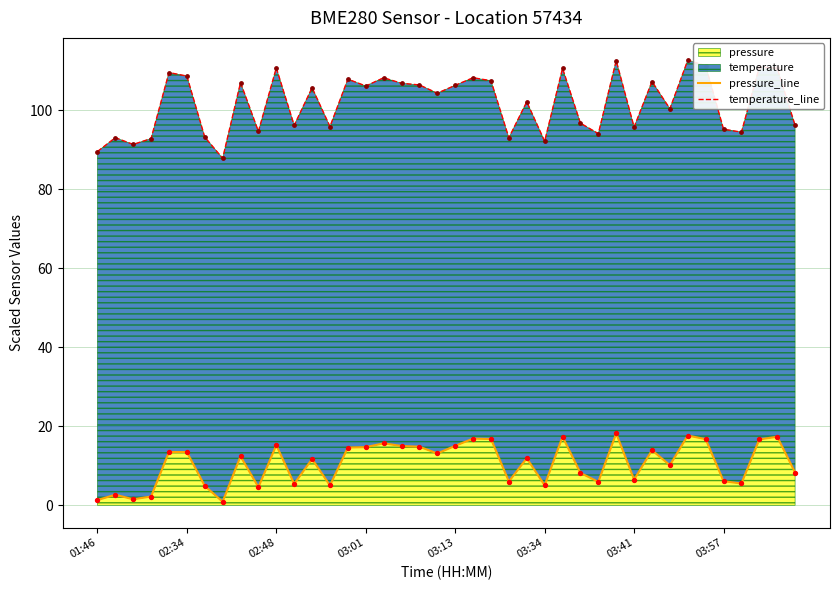

The pressure series shows 13.5 at 02:34. True or false?

True